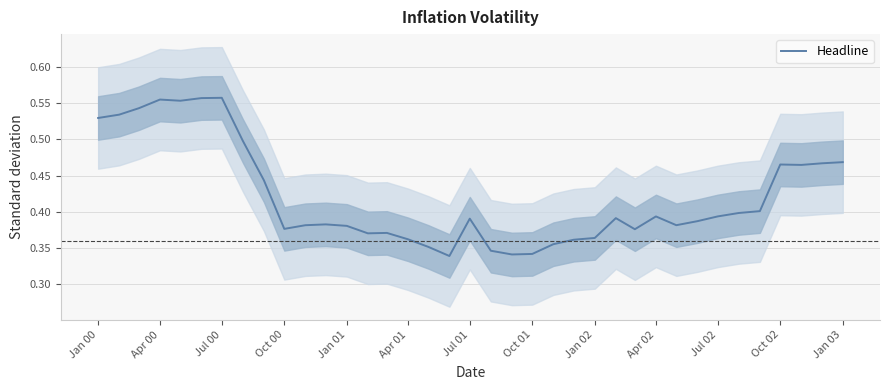

How many series are shown in this chart?

1